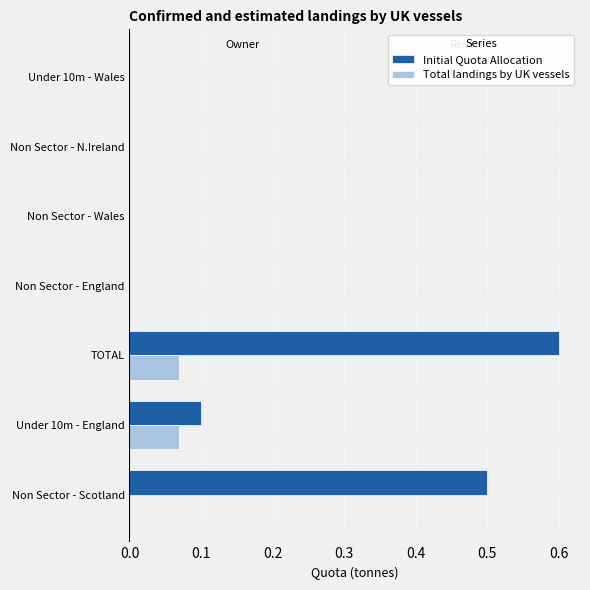

What is the approximate value of Initial Quota Allocation at TOTAL?

0.6